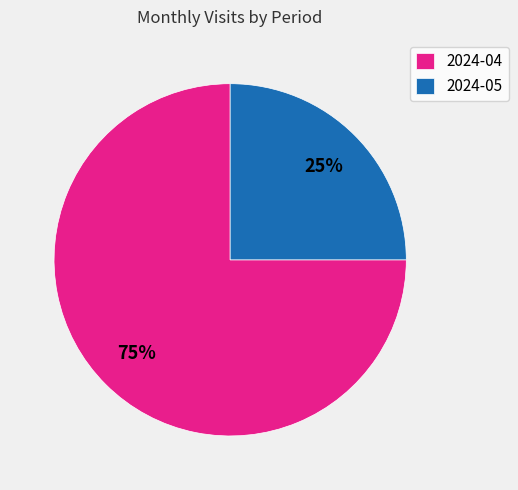

Which category accounts for the majority?

2024-04